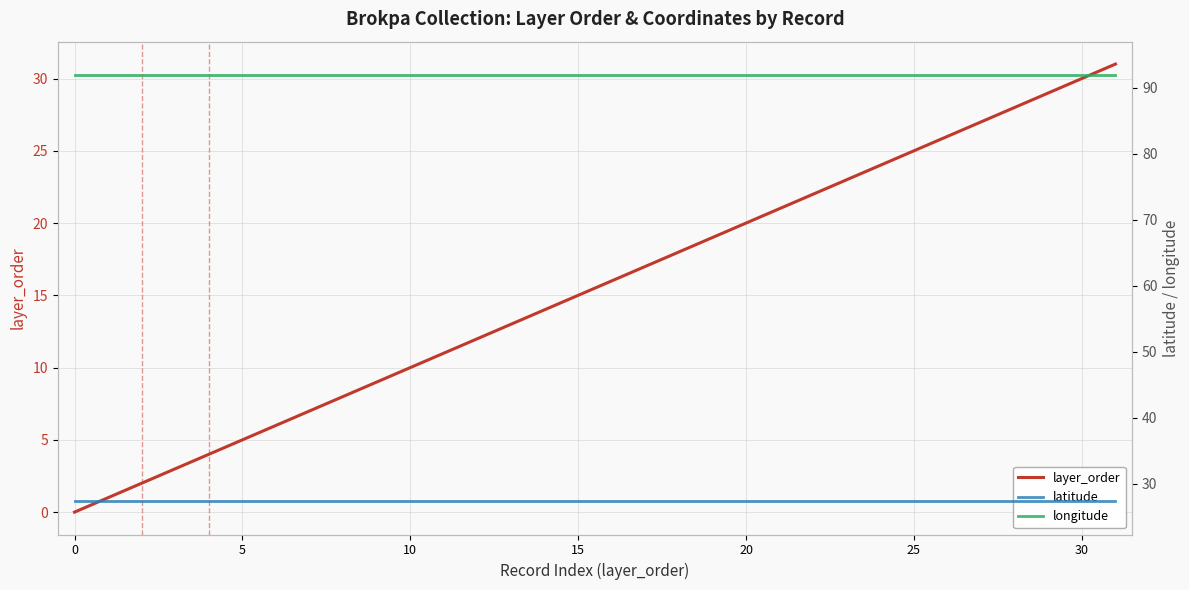

At how many categories does at least one series exceed 74?

32